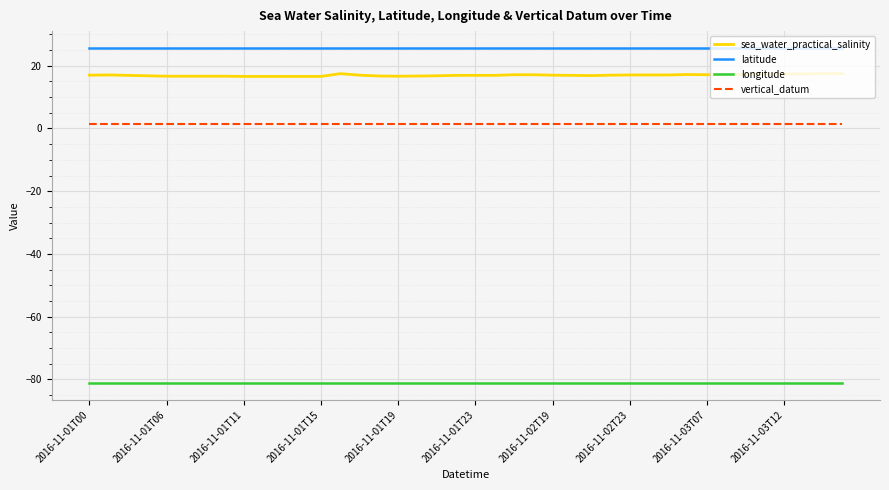

Which series has the largest total across all categories?

latitude